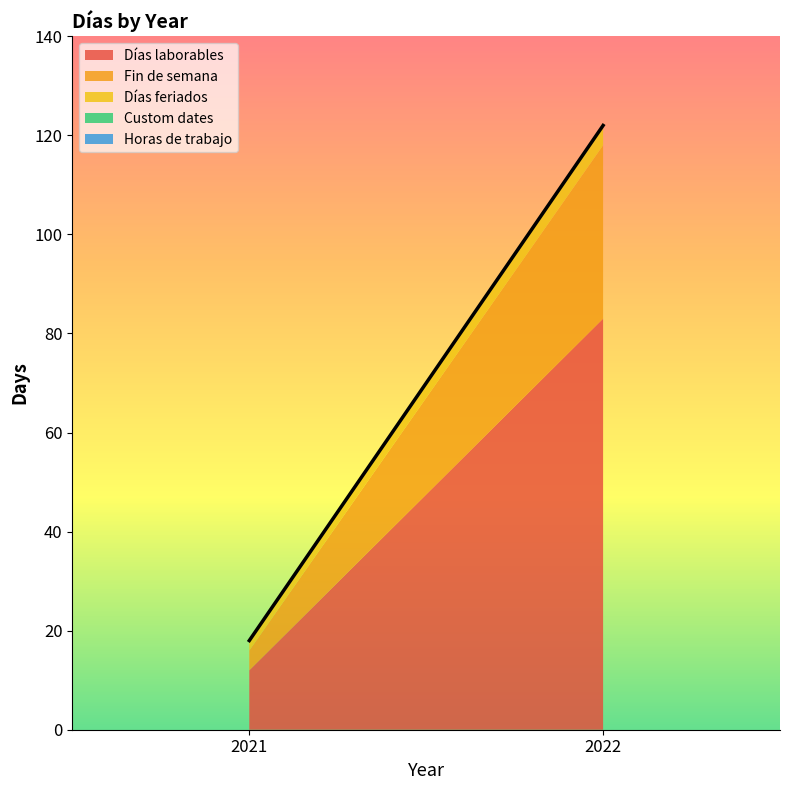

What is the difference between the maximum and minimum values in the Días feriados series?

2